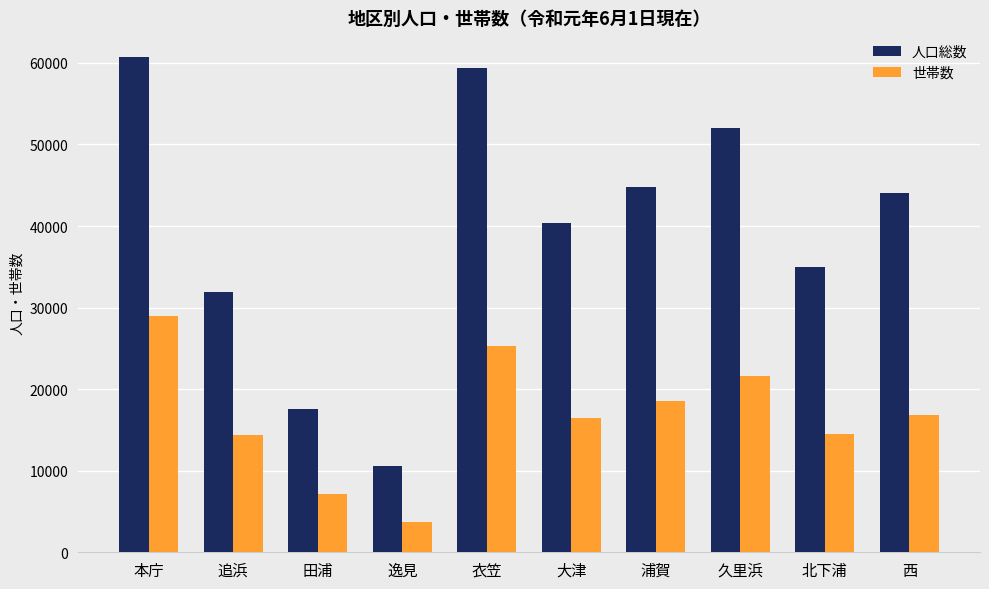

Which series changed the most between 衣笠 and 浦賀?

人口総数